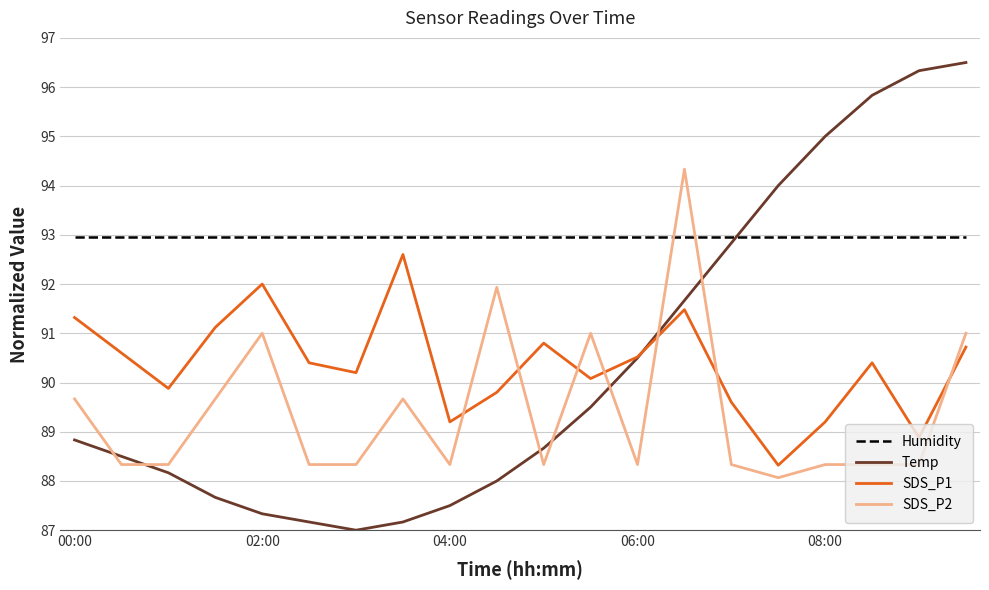

Which series has the largest total across all categories?

Humidity